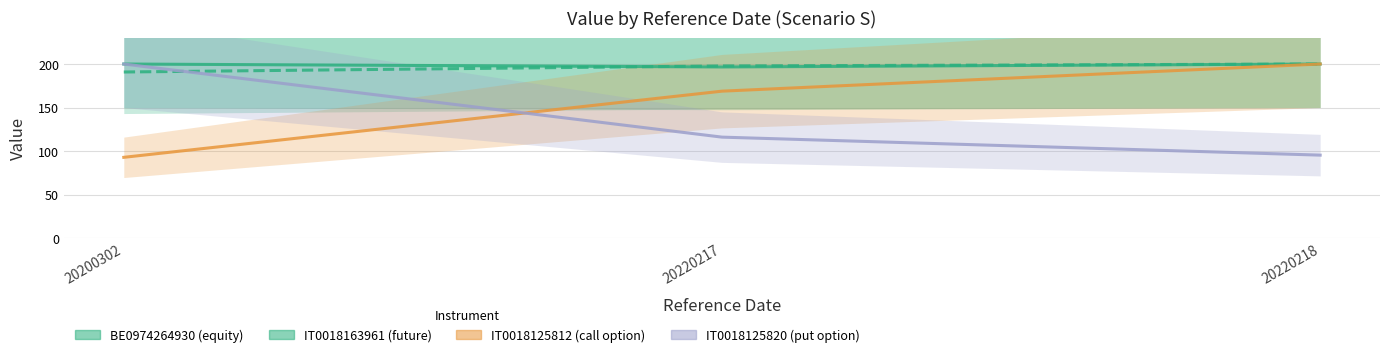

Read the IT0018125812_O_C value at 20220218.

200.0